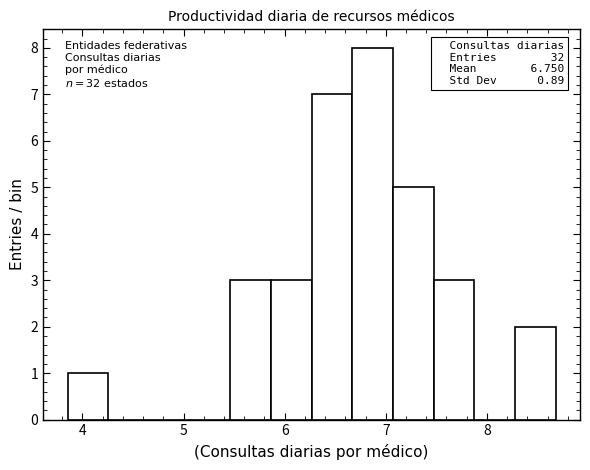

Over which range of the x-axis is the bar tallest?

6.7 to 7.1